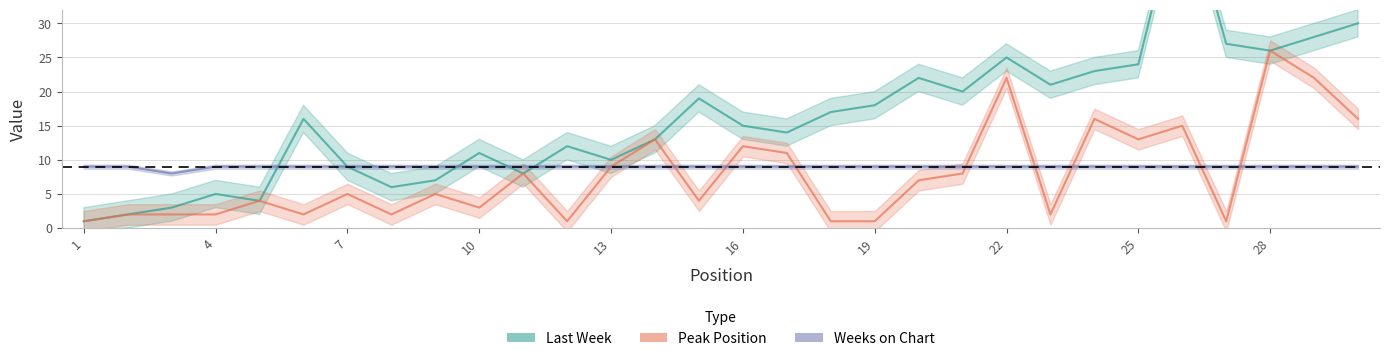

Is it true that Peak Position equals 12 at 29?

False